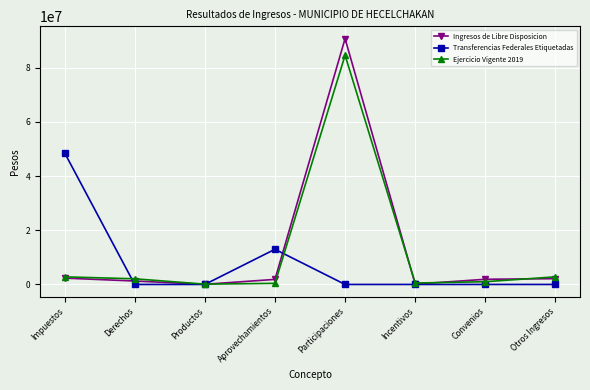

True or false: Transferencias Federales Etiquetadas has a value of 31749606.5 at Incentivos.

False